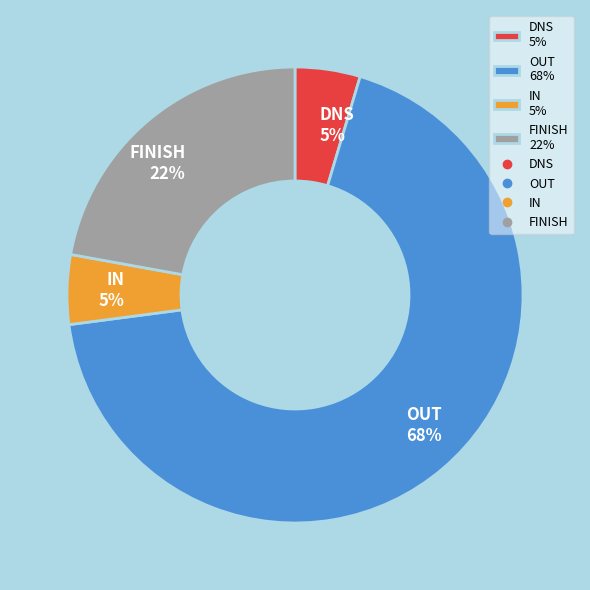

Is the sum of FINISH 22% and OUT 68% greater than half?

Yes